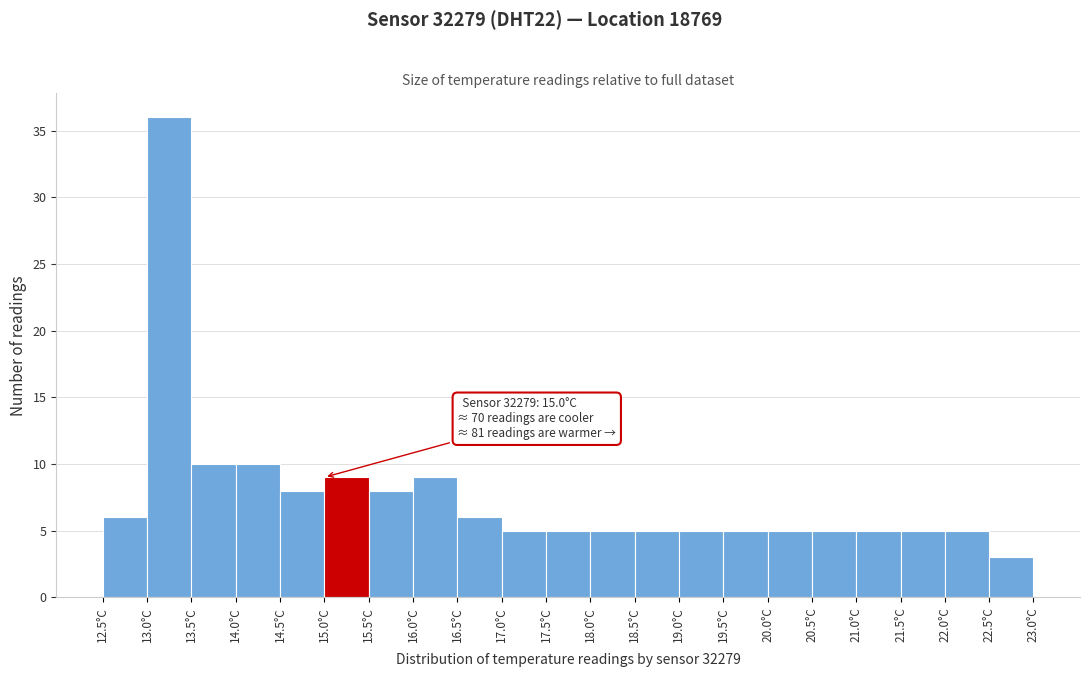

Which range on the x-axis has the tallest bar?

13.0 to 13.5